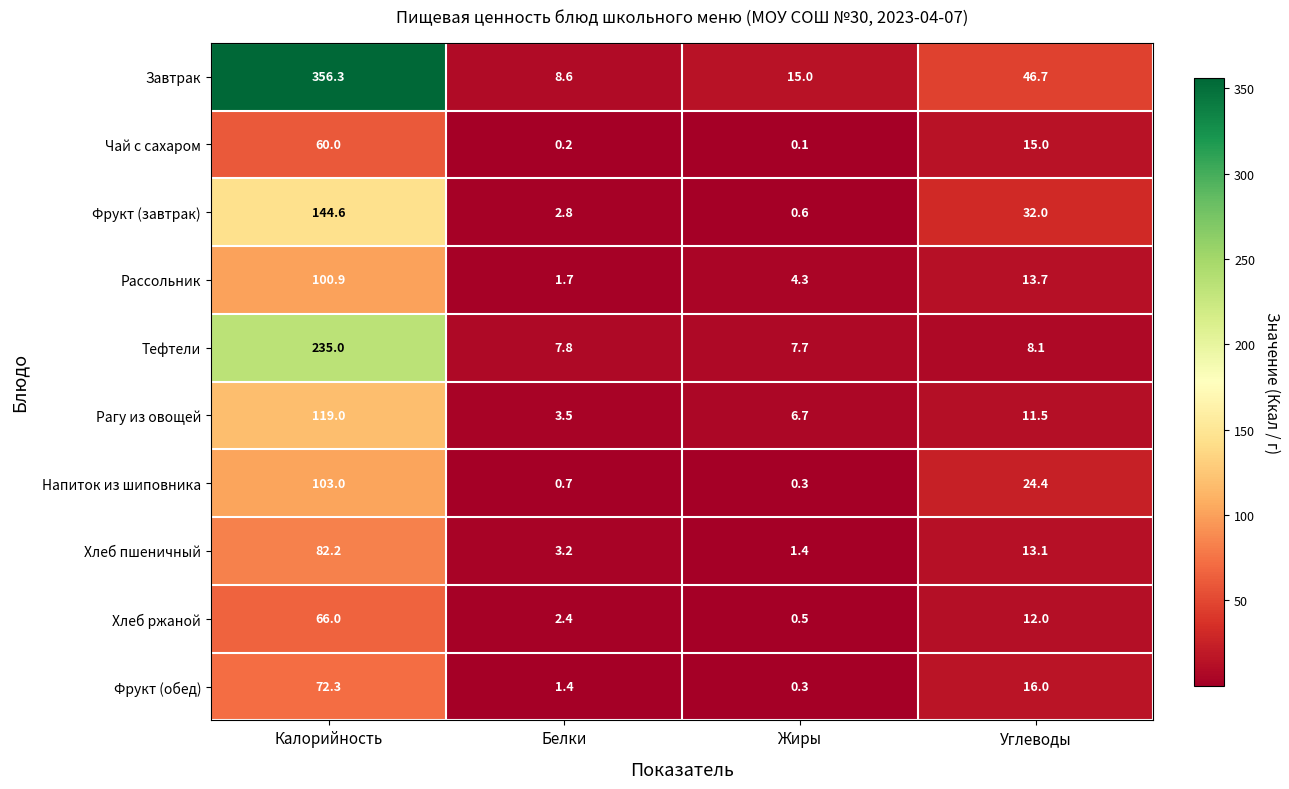

Which series has the largest range (max minus min)?

Завтрак